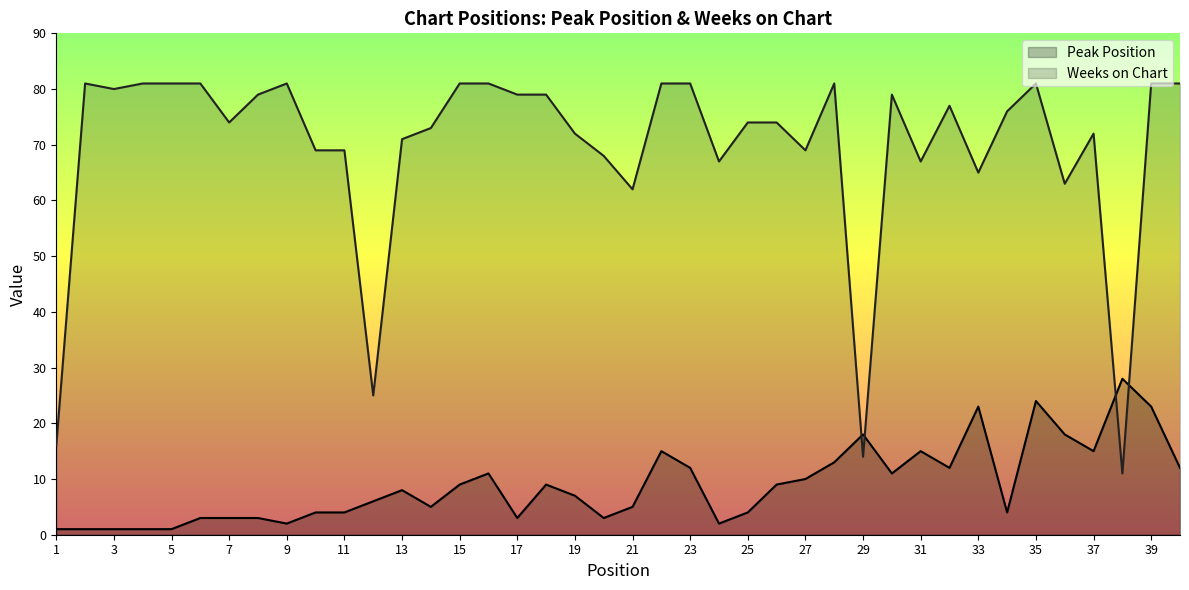

What is the value of the Weeks on Chart point at the 20th from the left?

68